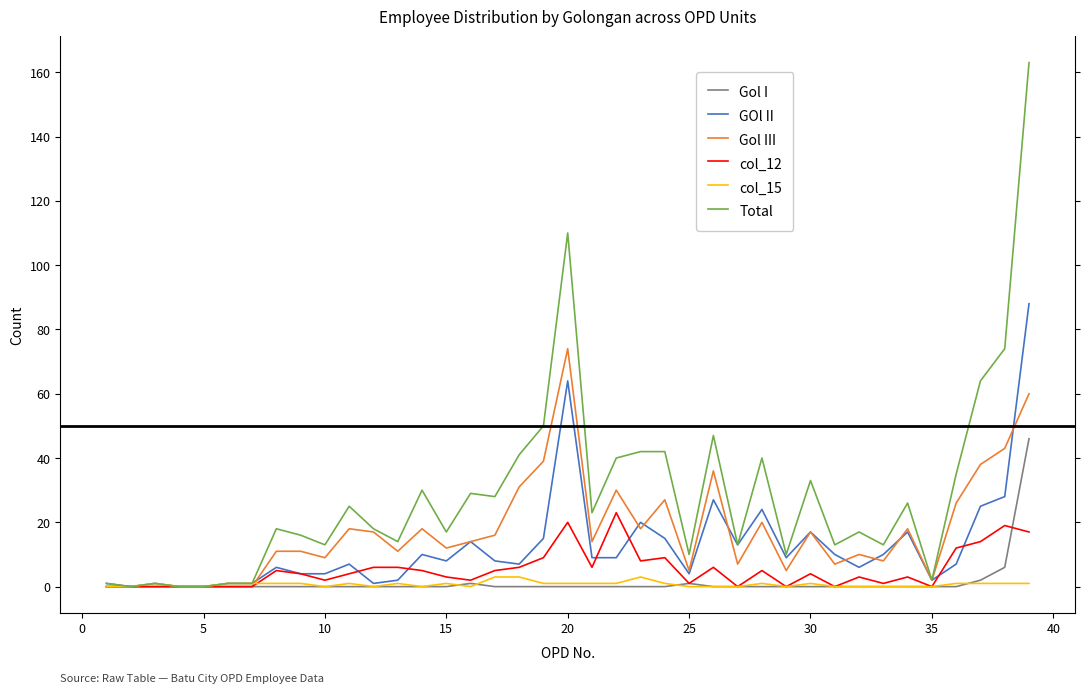

Which series has the largest total across all categories?

Total